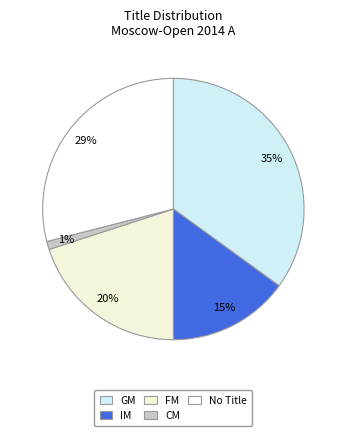

How many segments does this pie chart have?

5